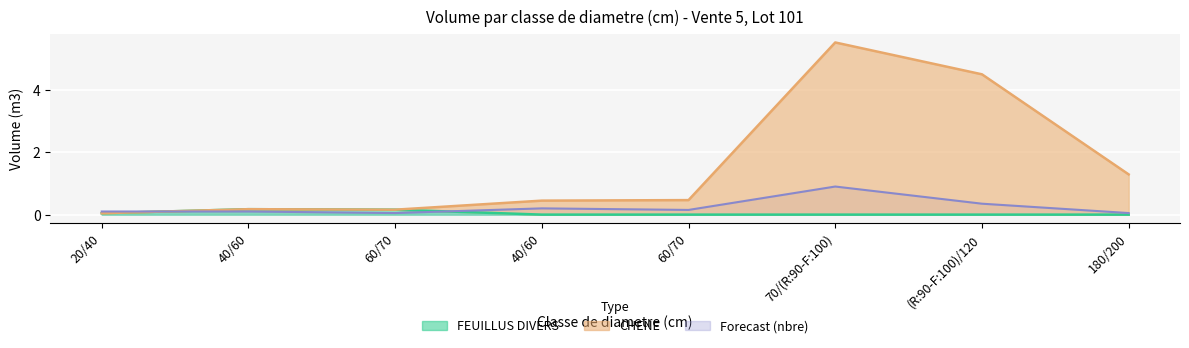

How many interior local valleys does the CHENE series have?

1